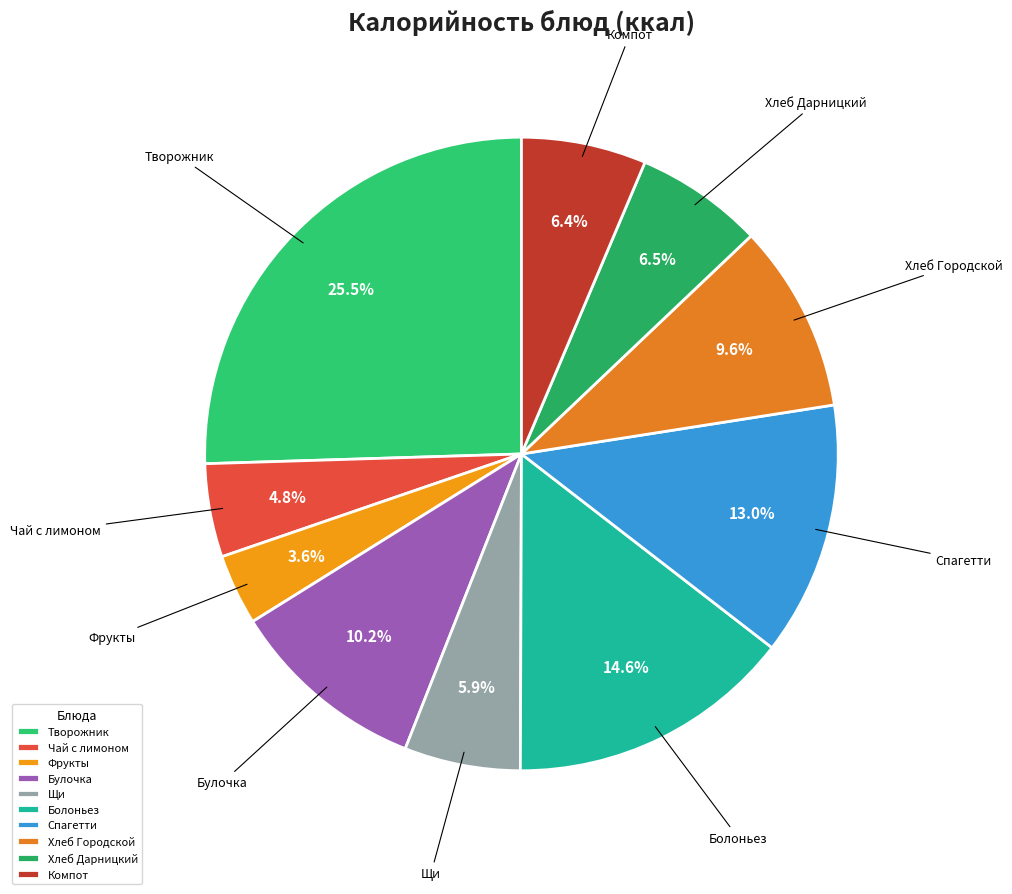

What percentage is NOT represented by Чай с лимоном?

95.2%